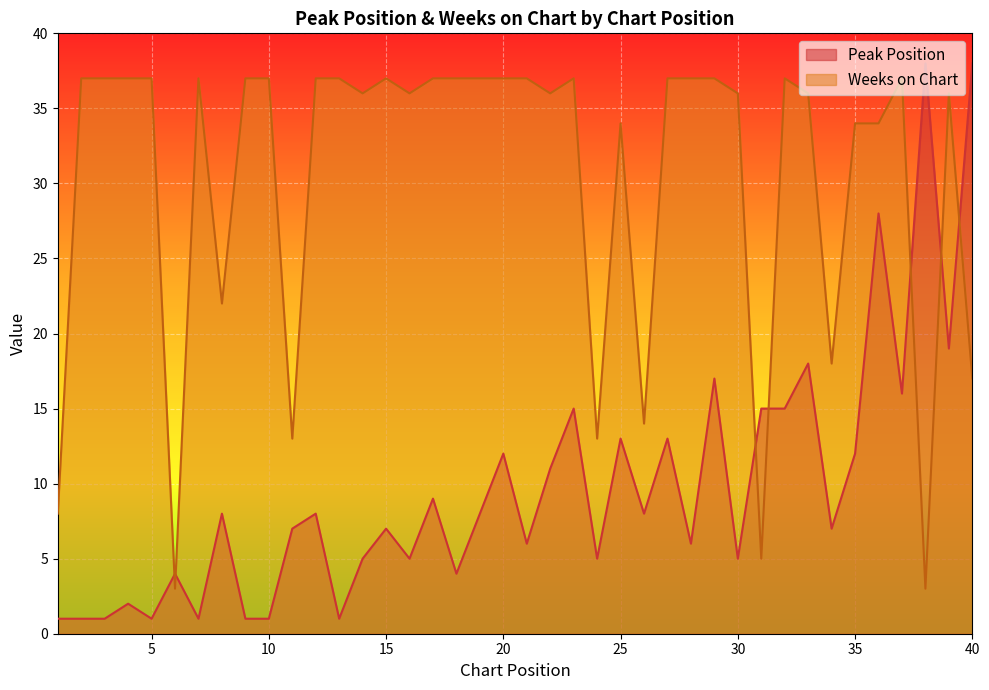

Where does the Peak Position series first go above 8?

17